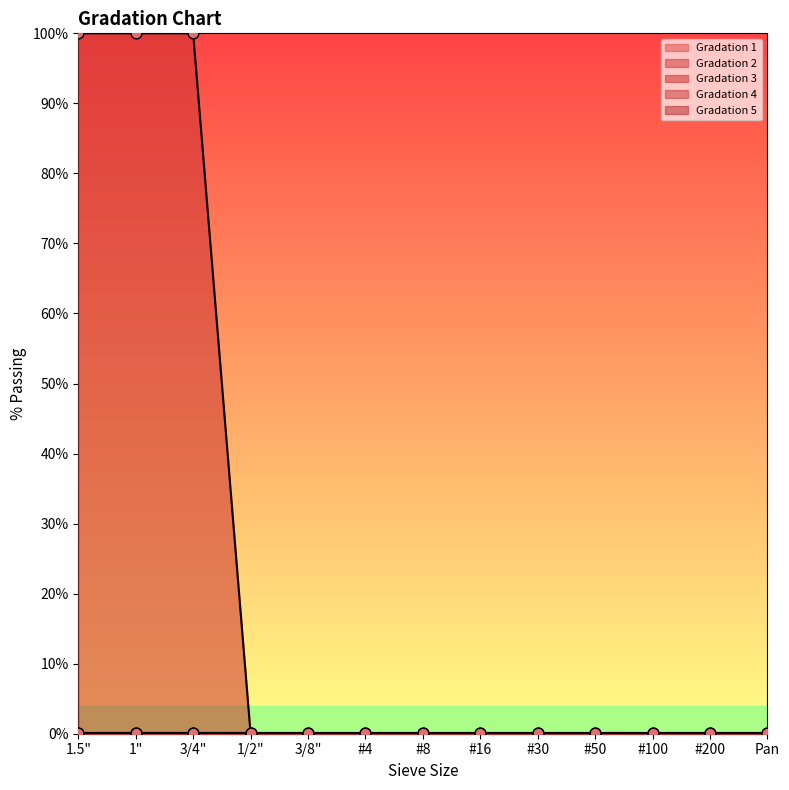

At how many categories does at least one series exceed 91?

3